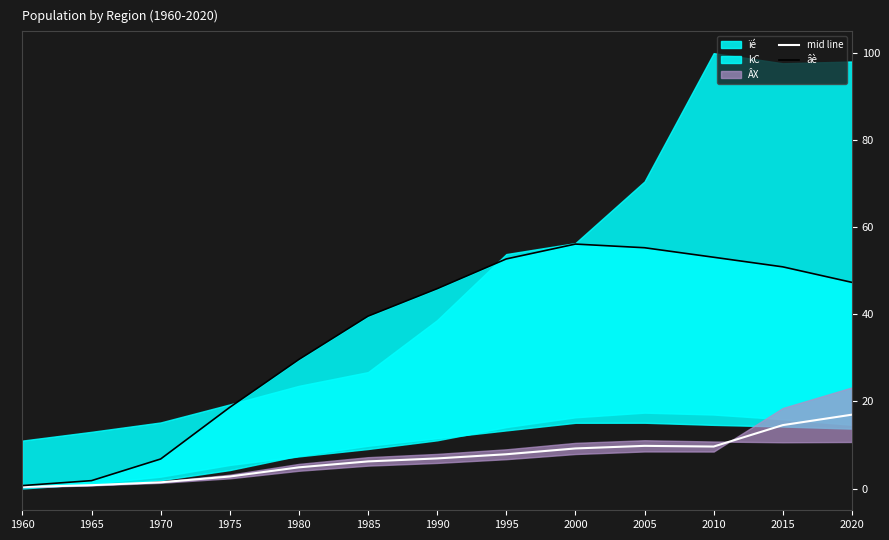

The value of mid line at 2000 is 3.8. True or false?

False